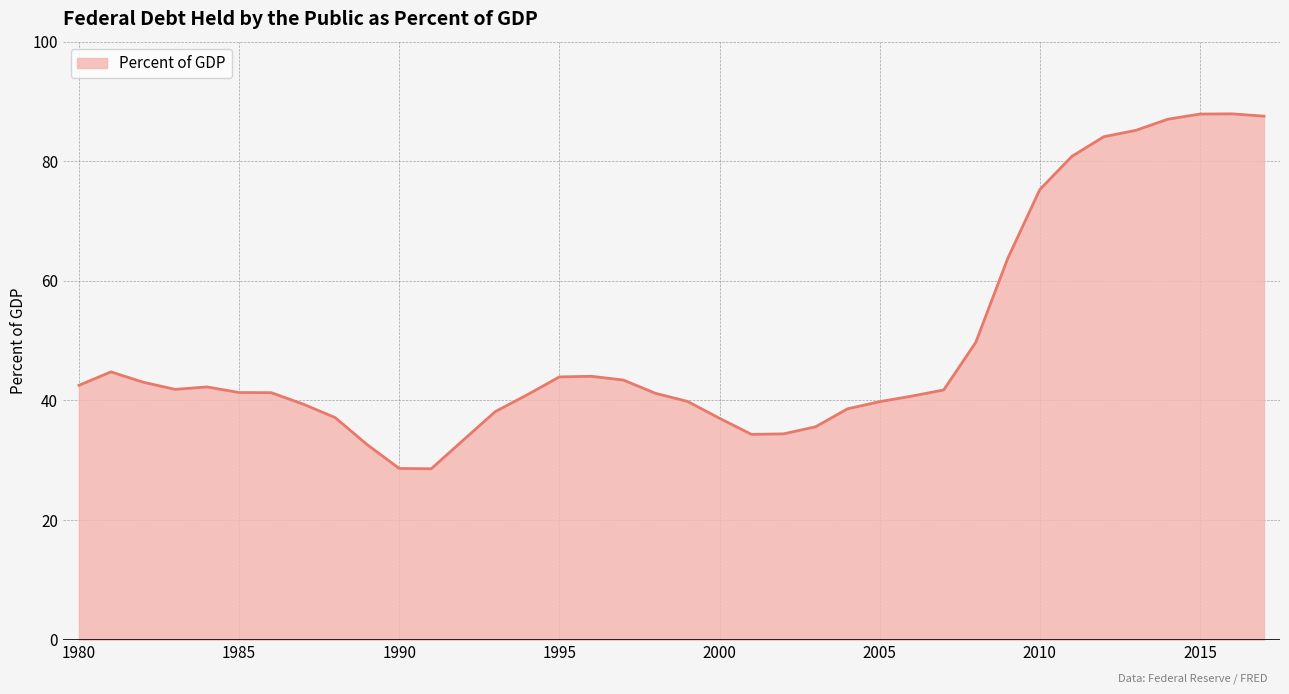

What is the minimum value shown in the chart?

28.6